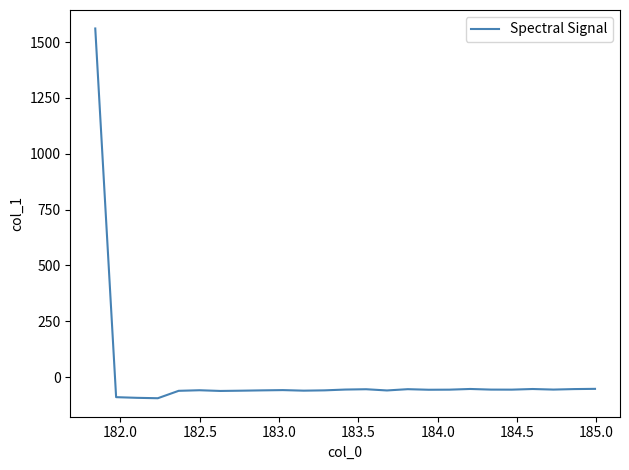

Is this an area chart (filled region under the line)?

No